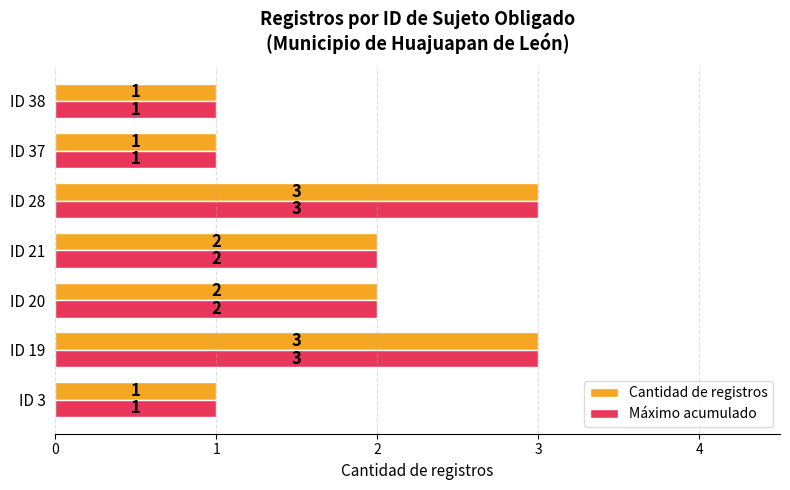

What is the maximum value for Máximo acumulado?

3